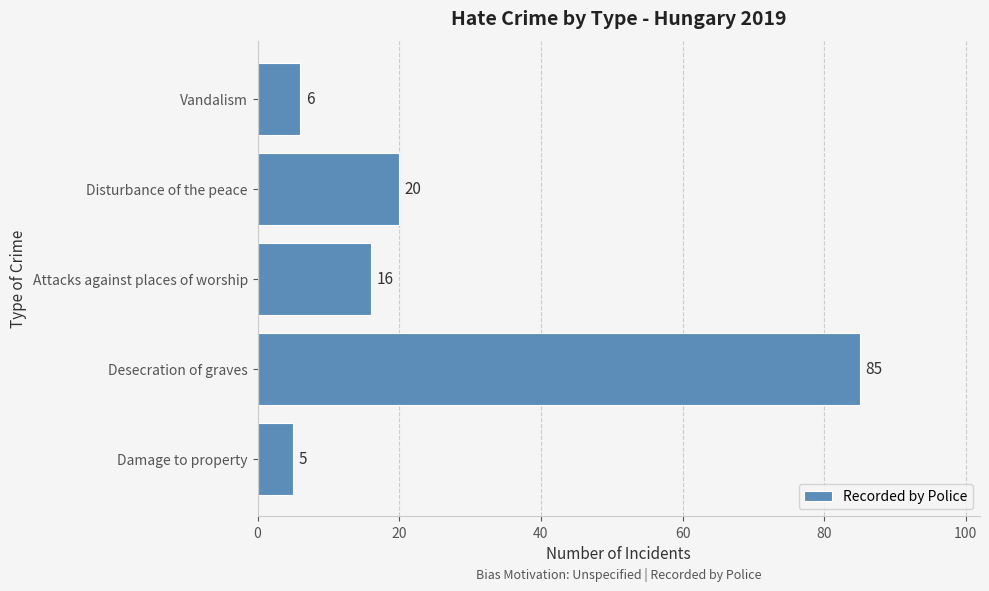

What is the average value?

26